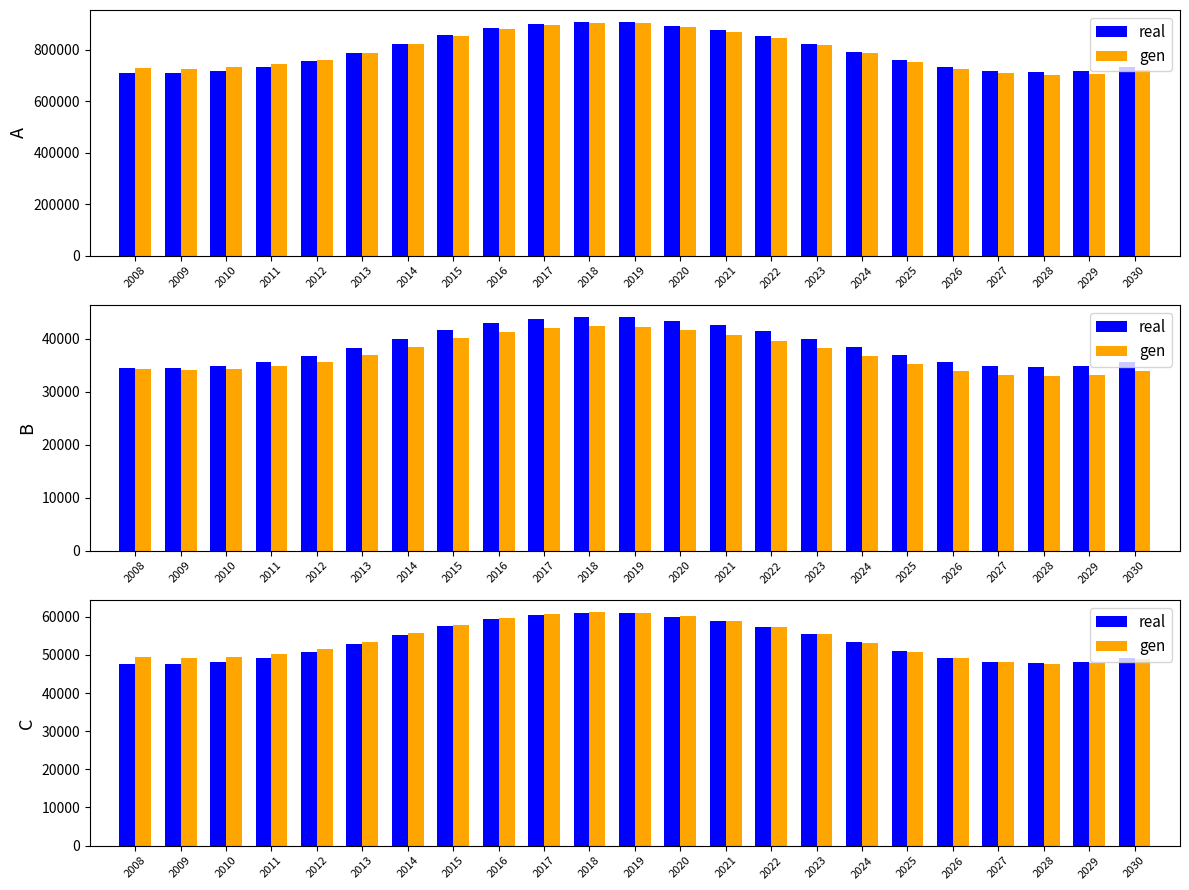

What is the value of the real bar at the 23rd from the left?

49256